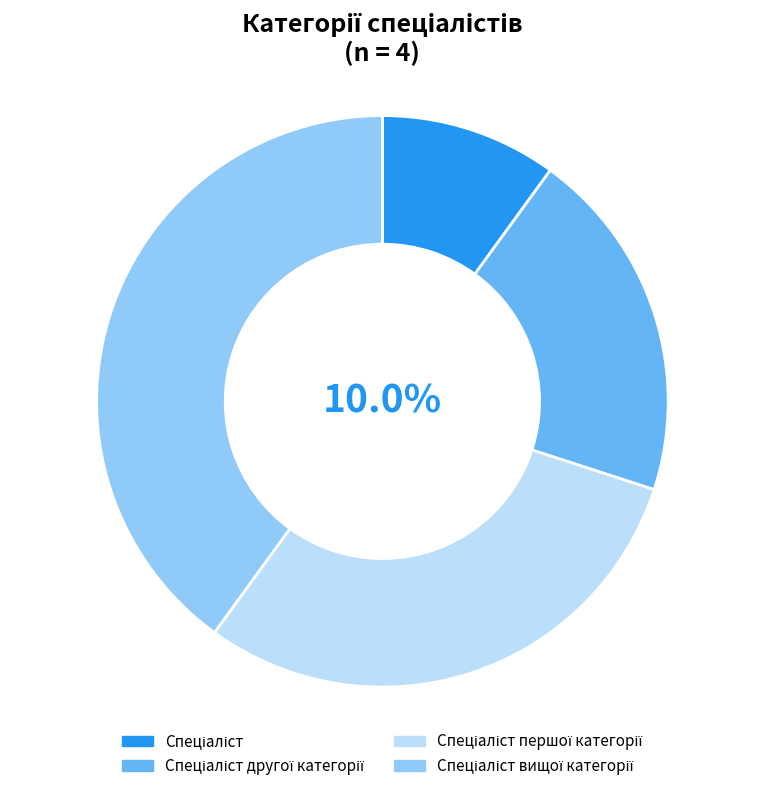

Which slice is the smallest?

Спеціаліст